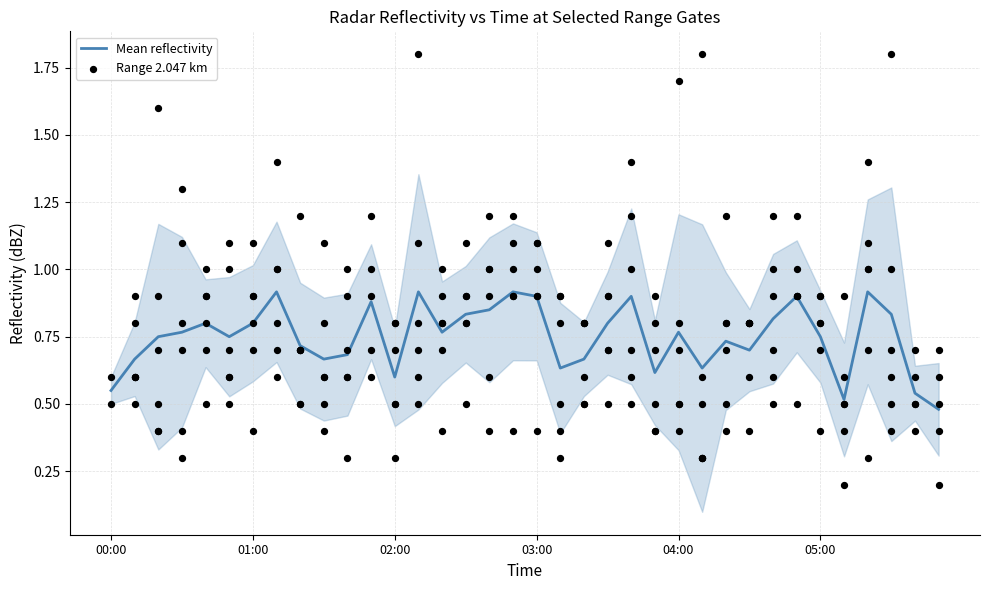

Which series contains the highest Y value?

Range 2.047 km